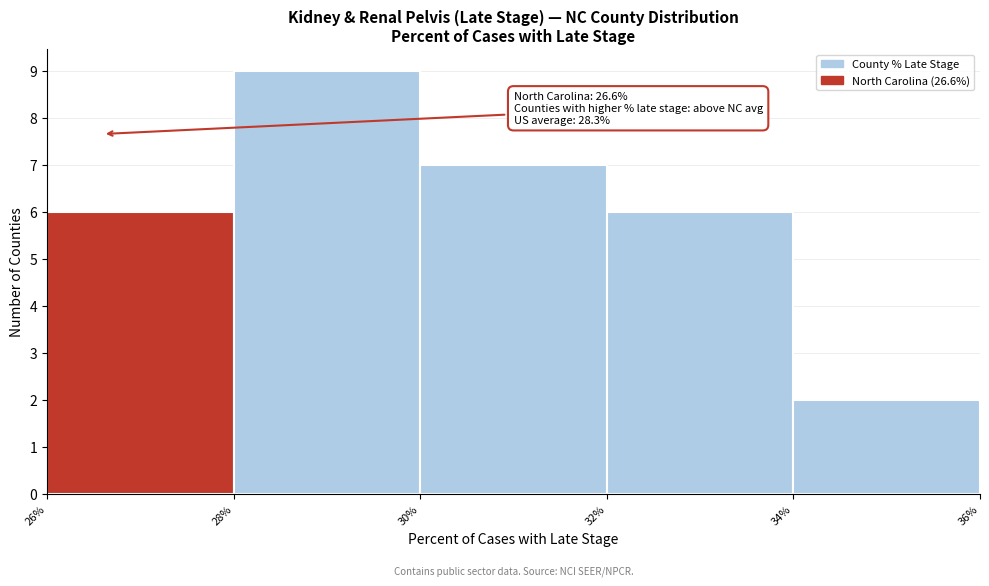

Over which range of the x-axis is the bar tallest?

28% to 30%